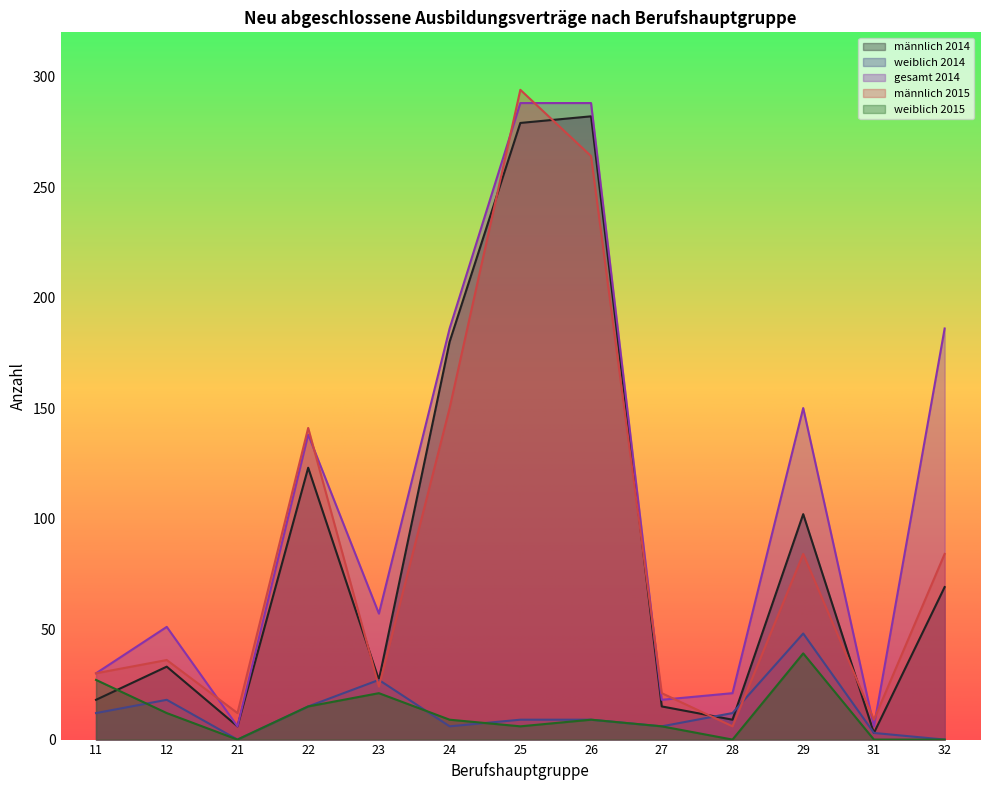

How many distinct data groups are displayed?

5